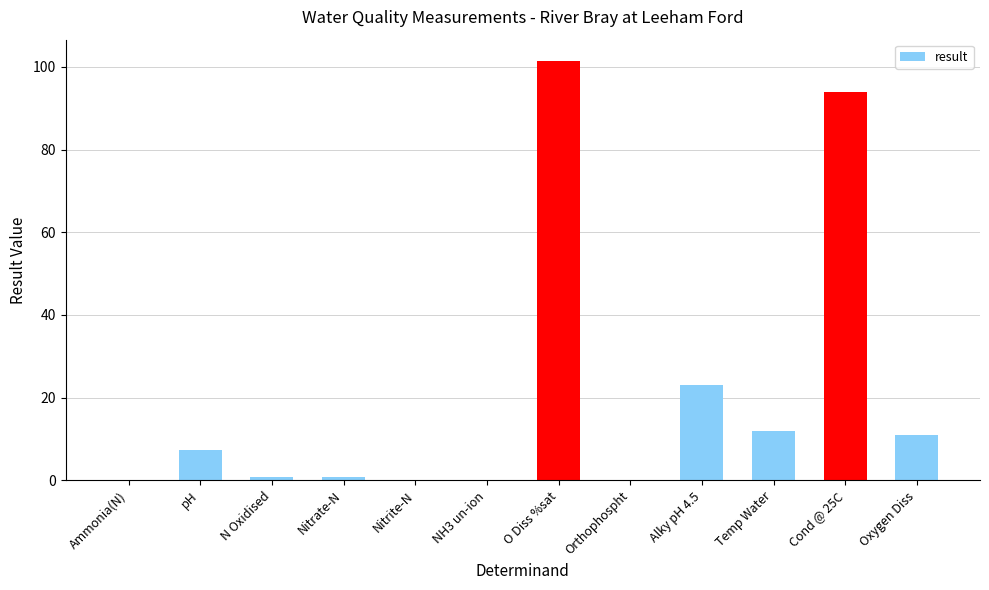

Where is the data nearest to the value 50?

Alky pH 4.5